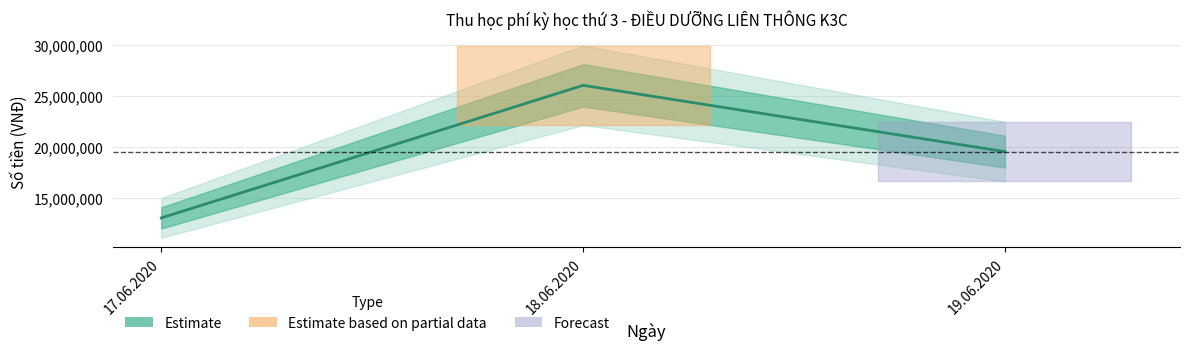

What is the difference between the values at 17.06.2020 and 19.06.2020?

6500000